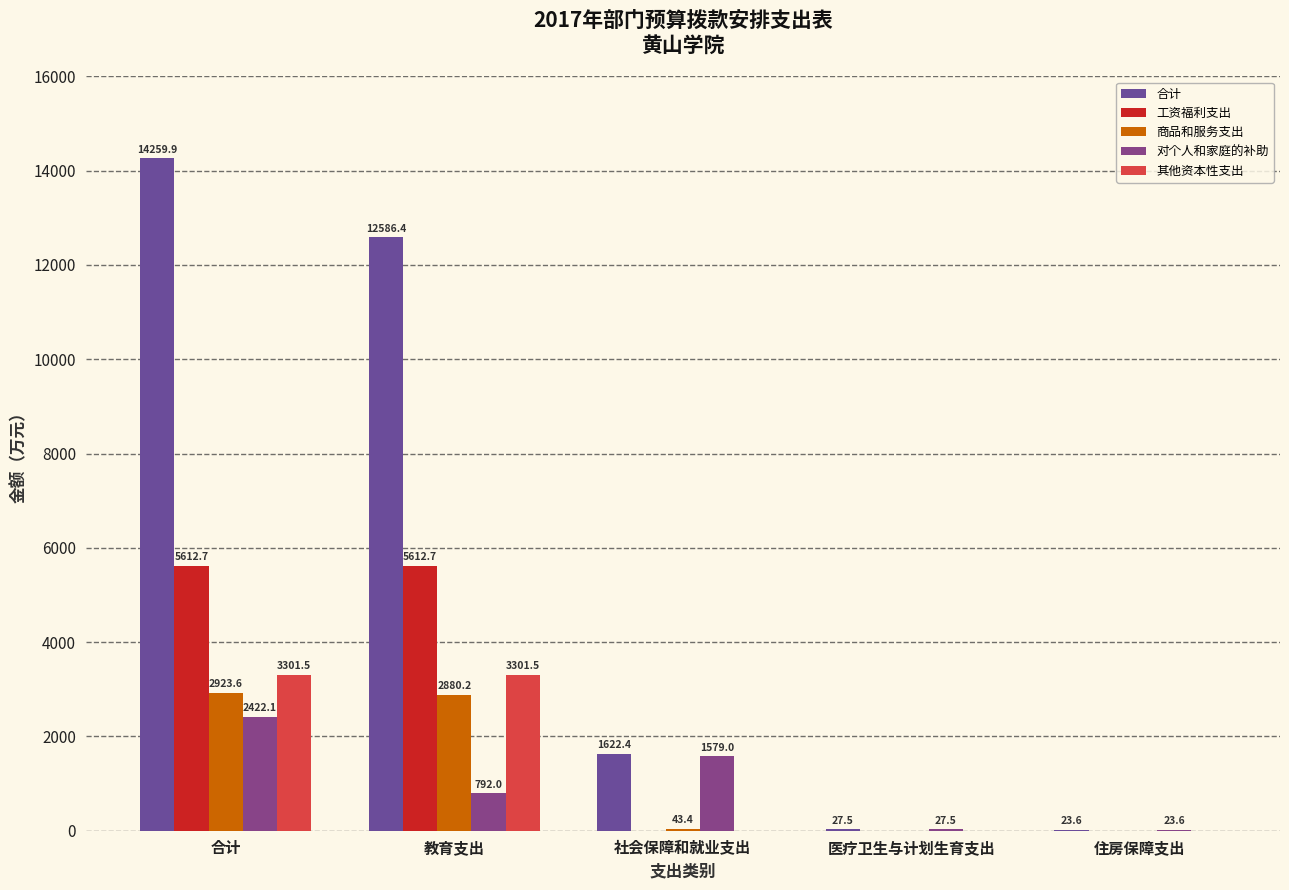

How many values in the 工资福利支出 series exceed 0?

2